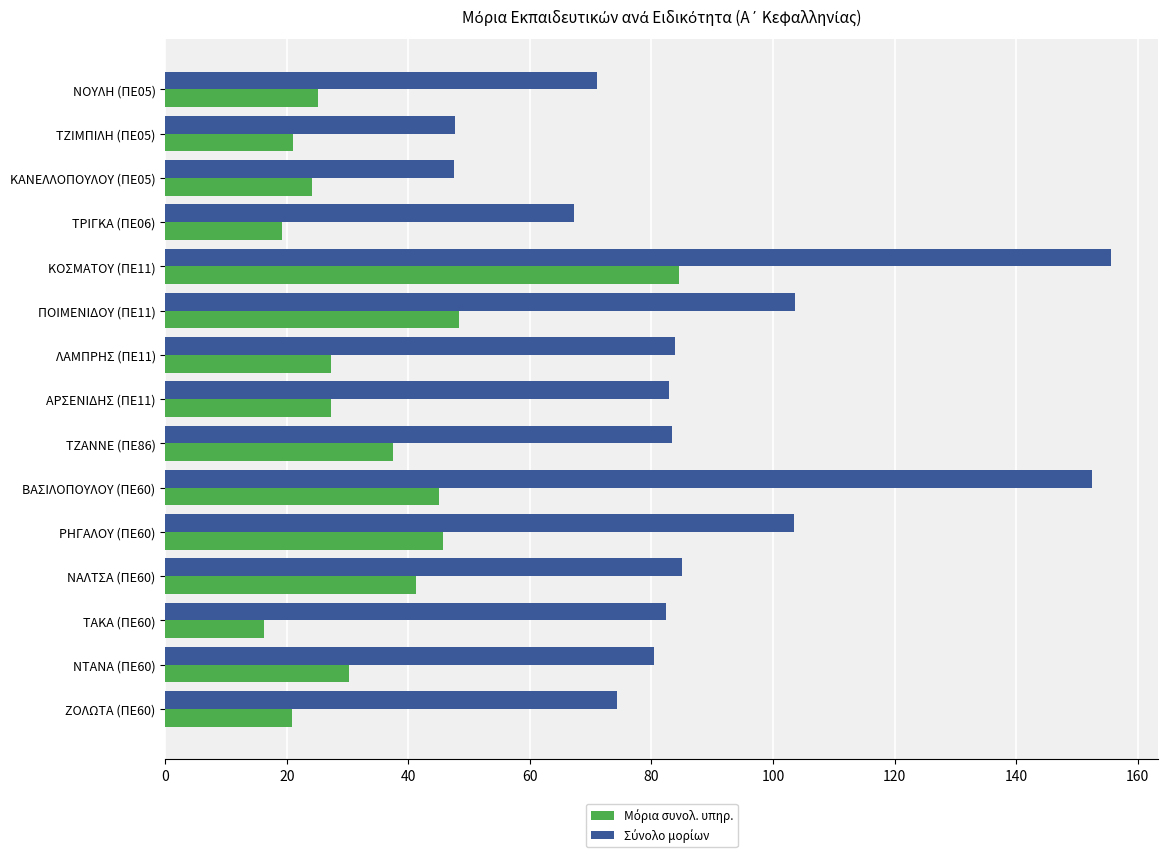

What is the total value across all series at ΖΟΛΩΤΑ (ΠΕ60)?

95.1